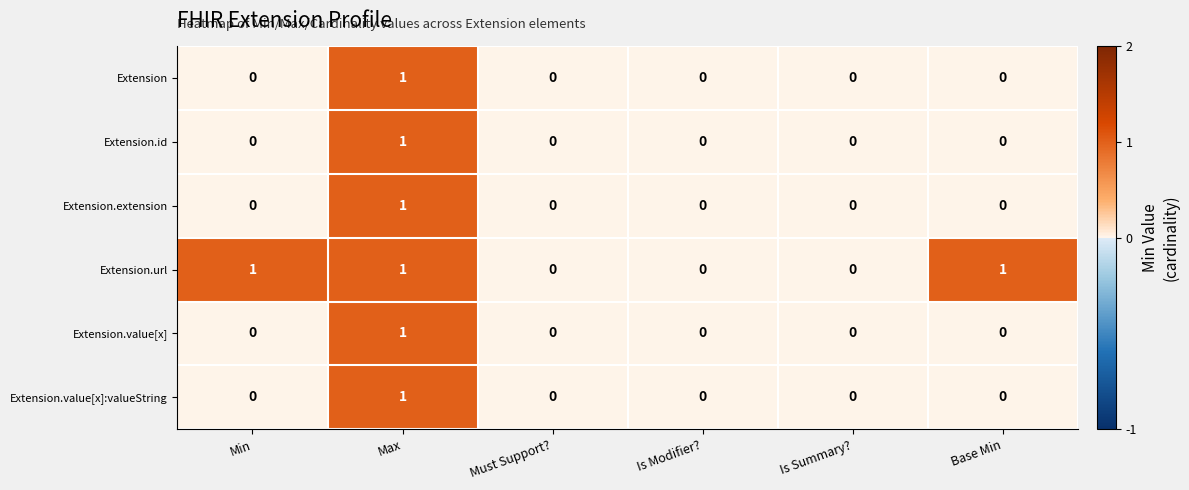

Count the Extension values in the range 0 to 1.

6